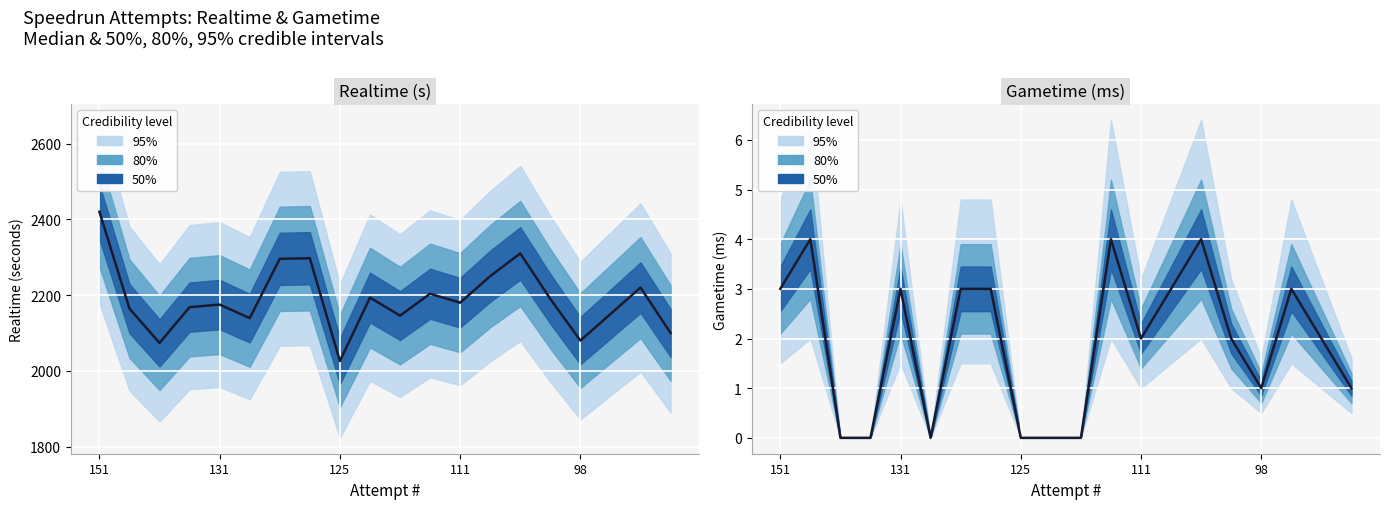

The chart shows a value of 2 at 15. True or false?

True